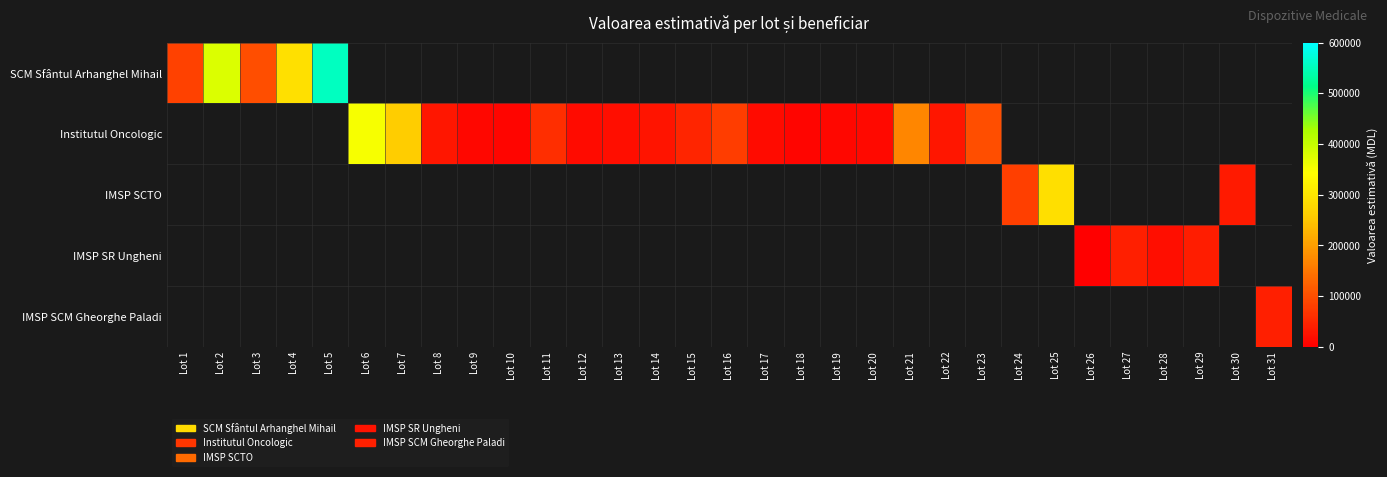

Which series has the widest spread of values?

SCM Sfântul Arhanghel Mihail